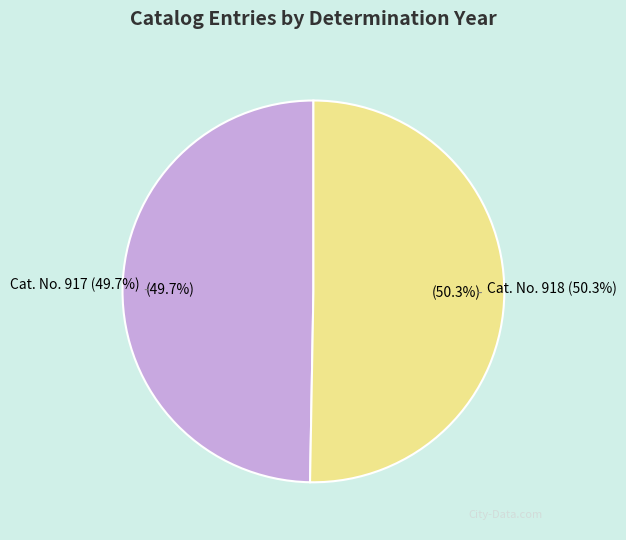

To the nearest percent, what is the combined percentage of 918 and 917?

100%